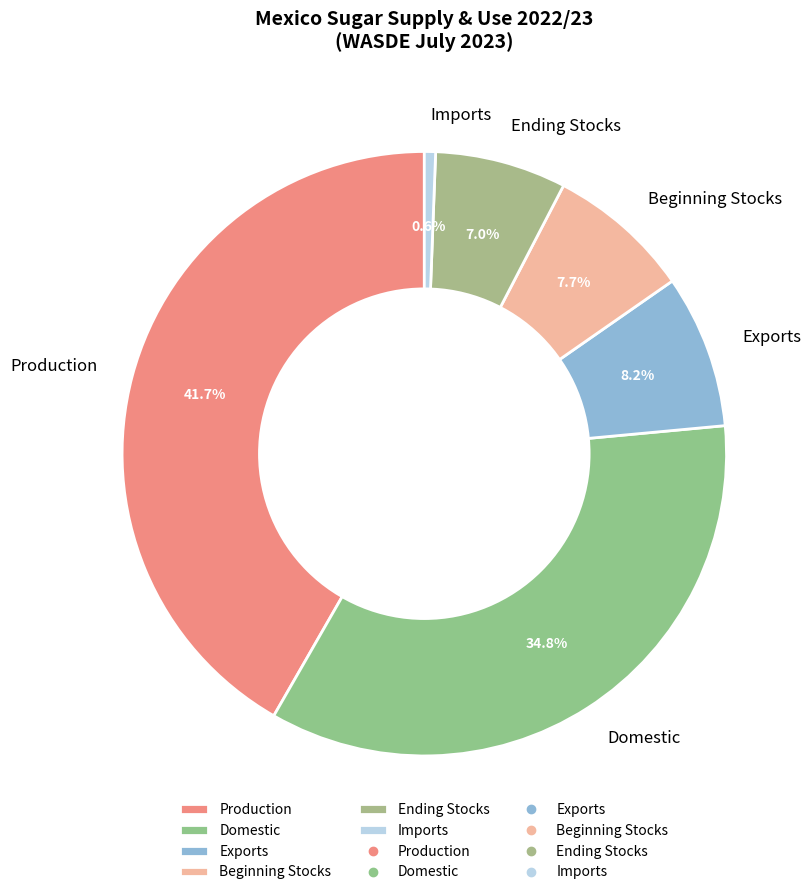

Which has a higher value, Ending Stocks or Beginning Stocks?

Beginning Stocks